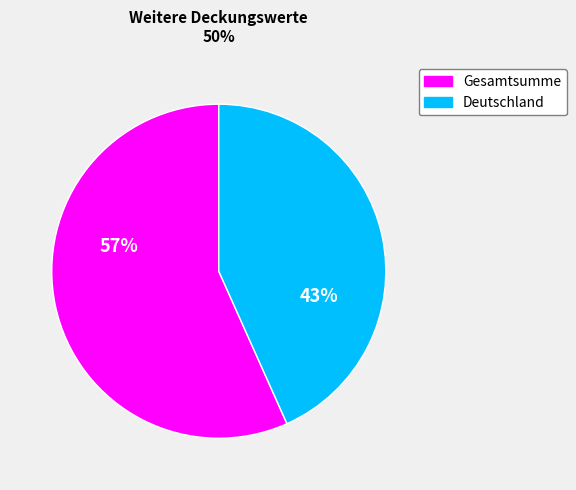

Is there a majority slice in this chart?

Yes